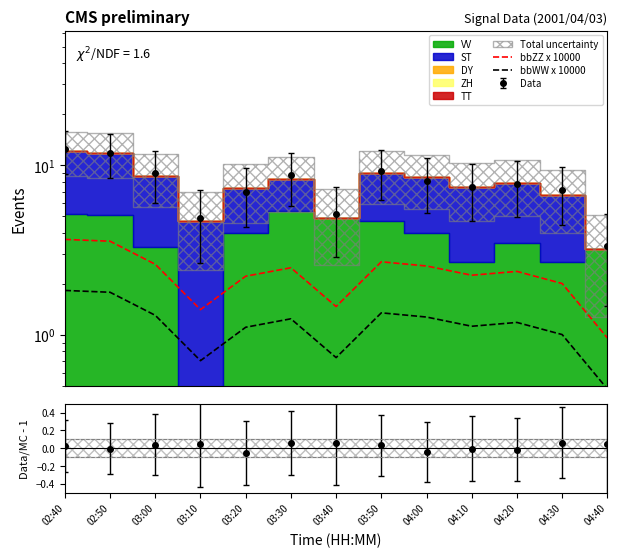

List the series in order of their overall mean, lowest first.

bbWW x 10000, bbZZ x 10000